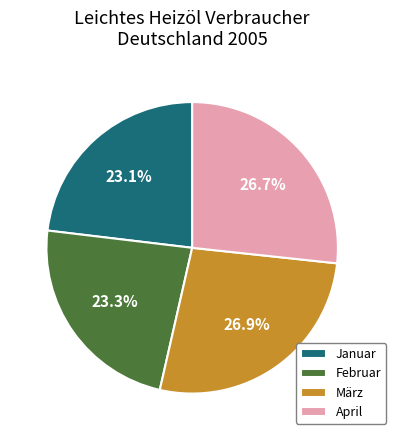

Is there any slice that represents more than half of the pie?

No